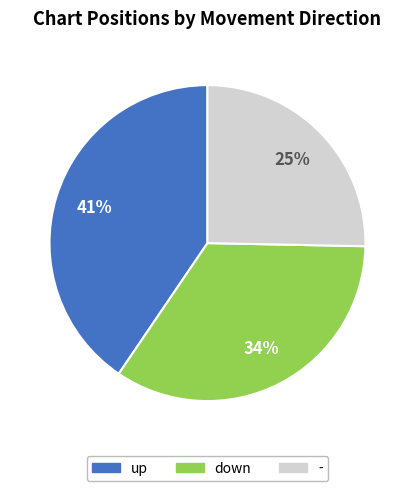

True or false: - accounts for 37% of the total.

False